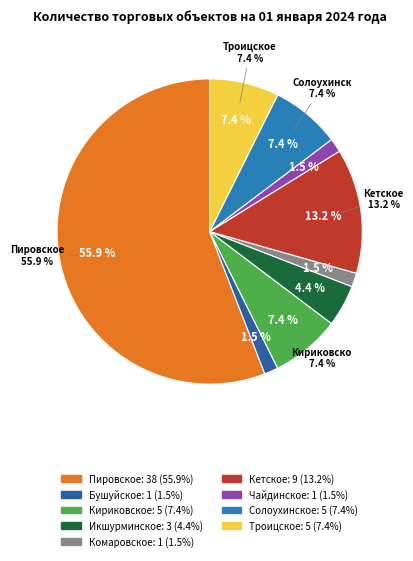

Which has a higher value, Чайдинское or Бушуйское?

Чайдинское